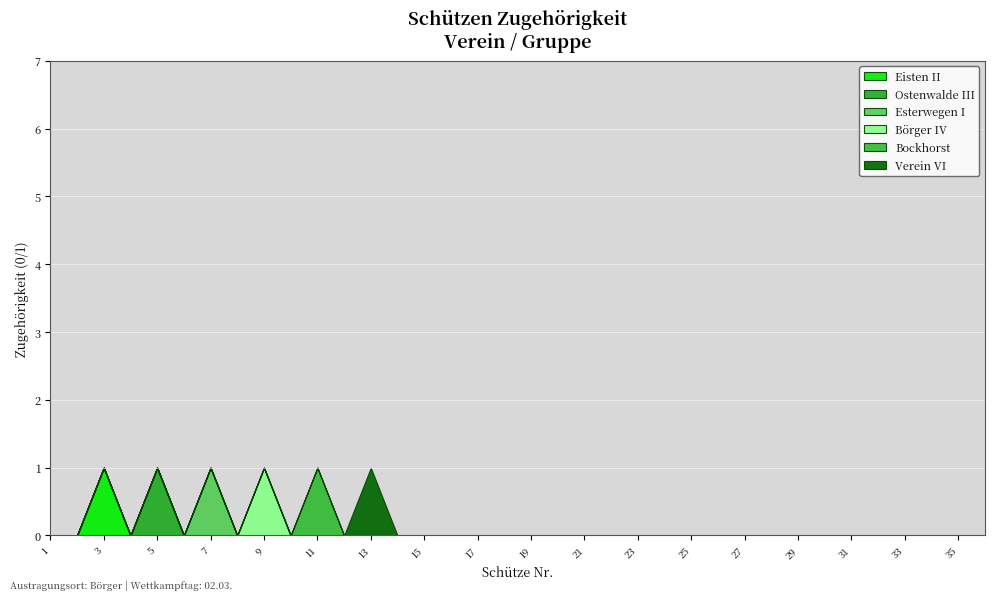

What is the sum of all Ostenwalde III values?

1